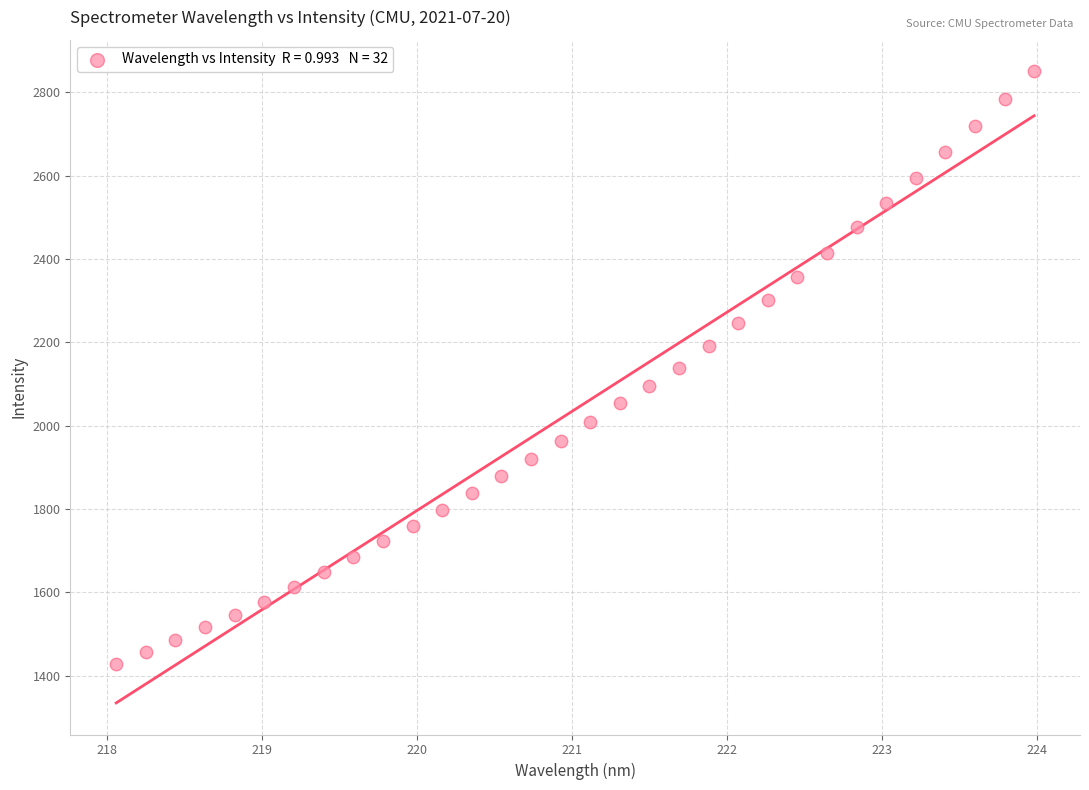

What is the range of X values (max minus min)?

5.9